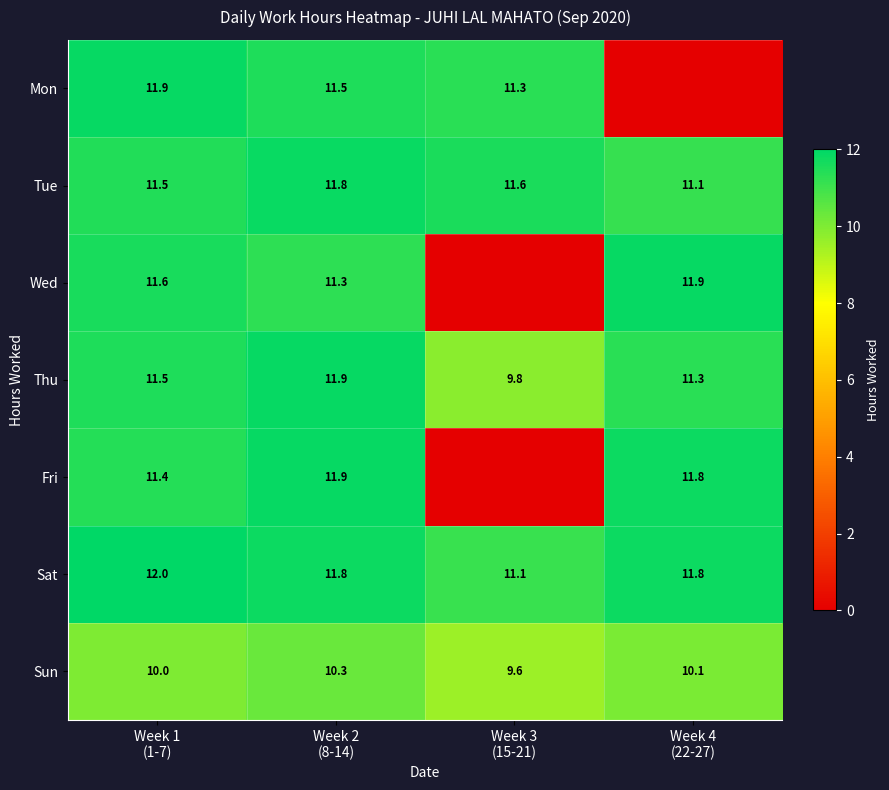

What is the maximum value for Tue?

11.8